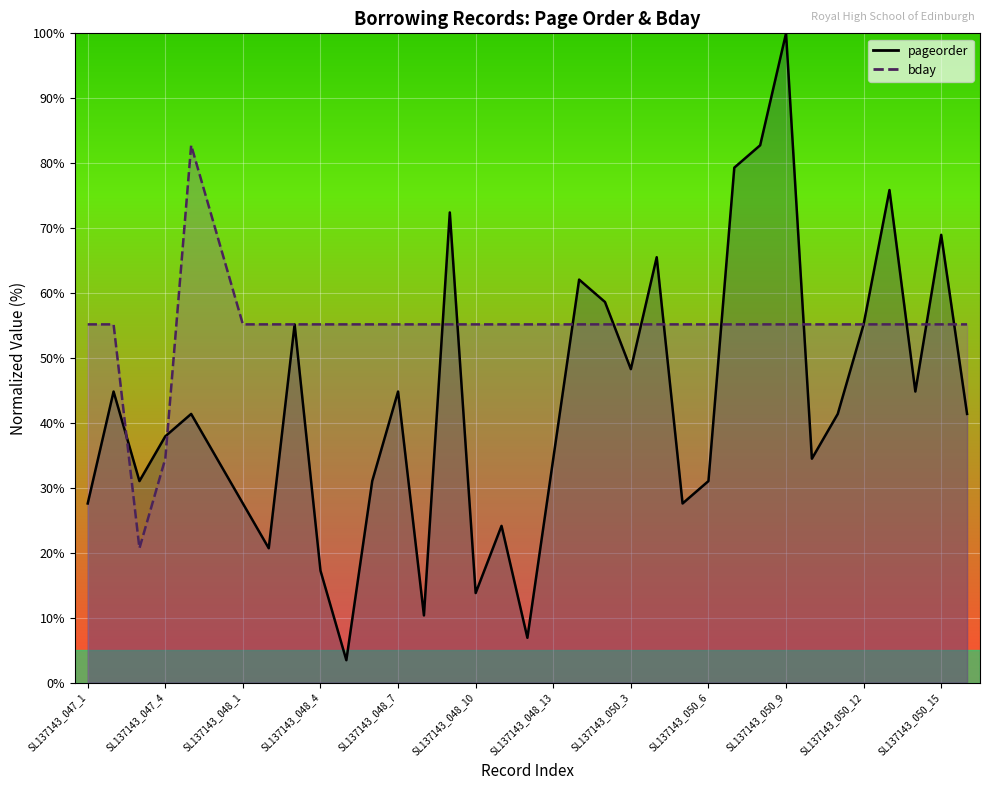

True or false: bday and pageorder intersect in this chart.

True